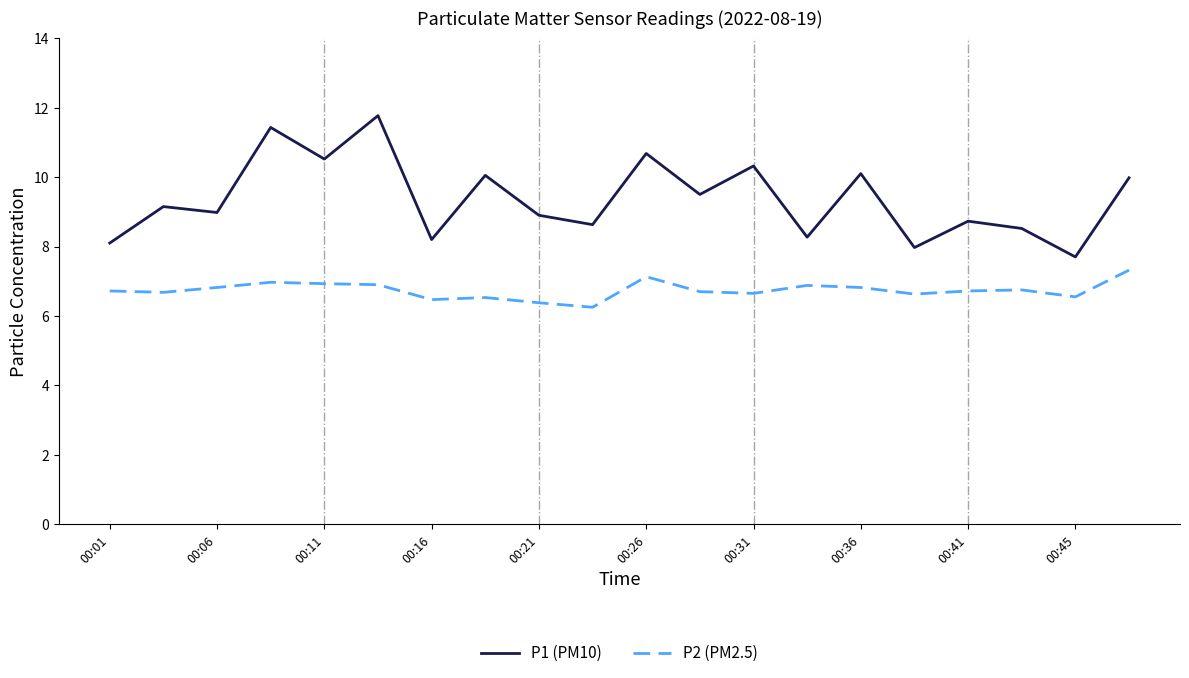

Rank the series by their maximum value, from highest to lowest.

P1 (PM10), P2 (PM2.5)